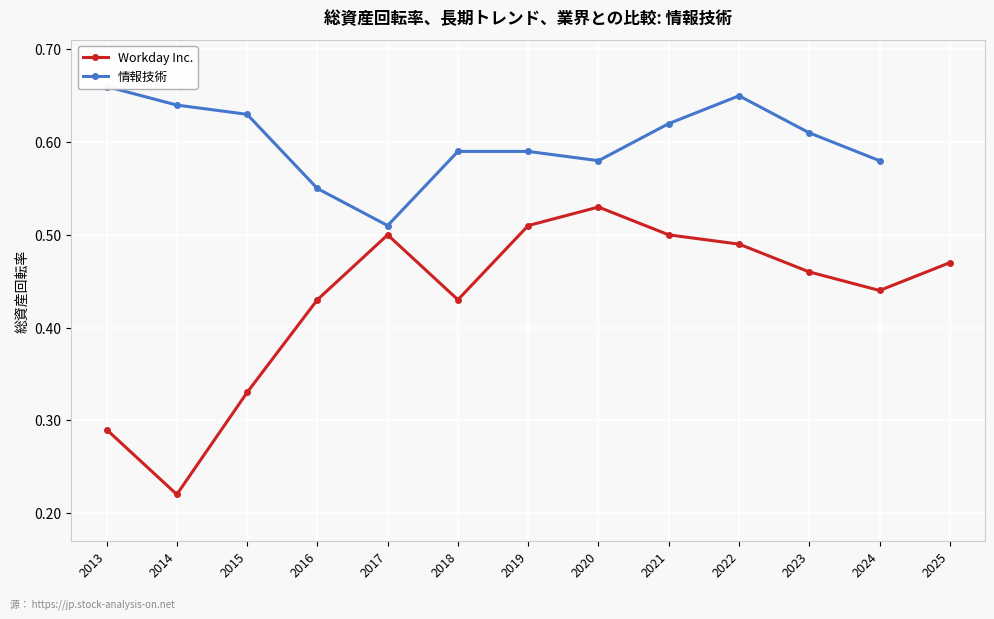

At which category is the sum across all series the highest?

2022